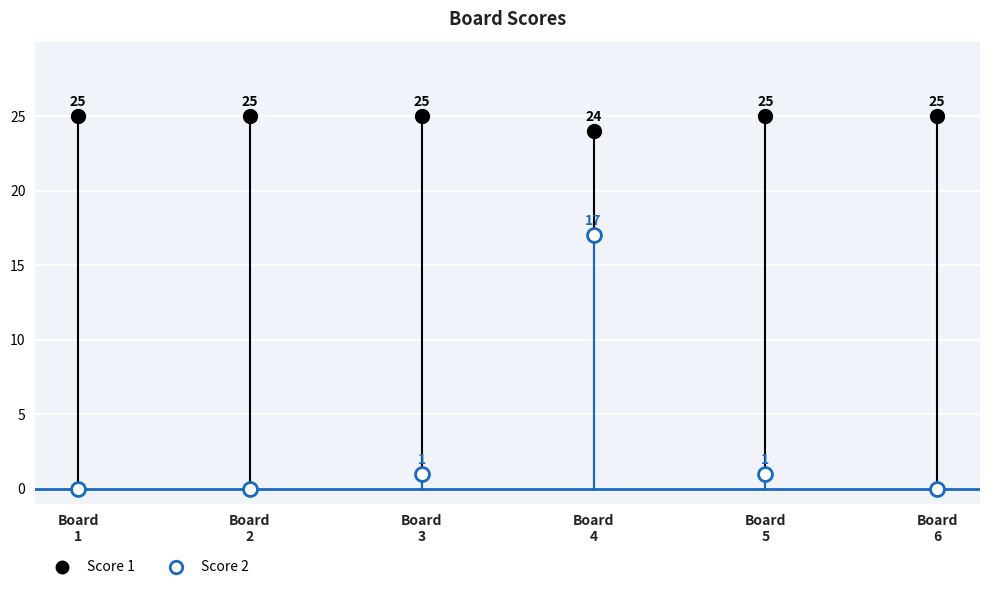

Rank the series by their maximum value, from lowest to highest.

Score 2, Score 1